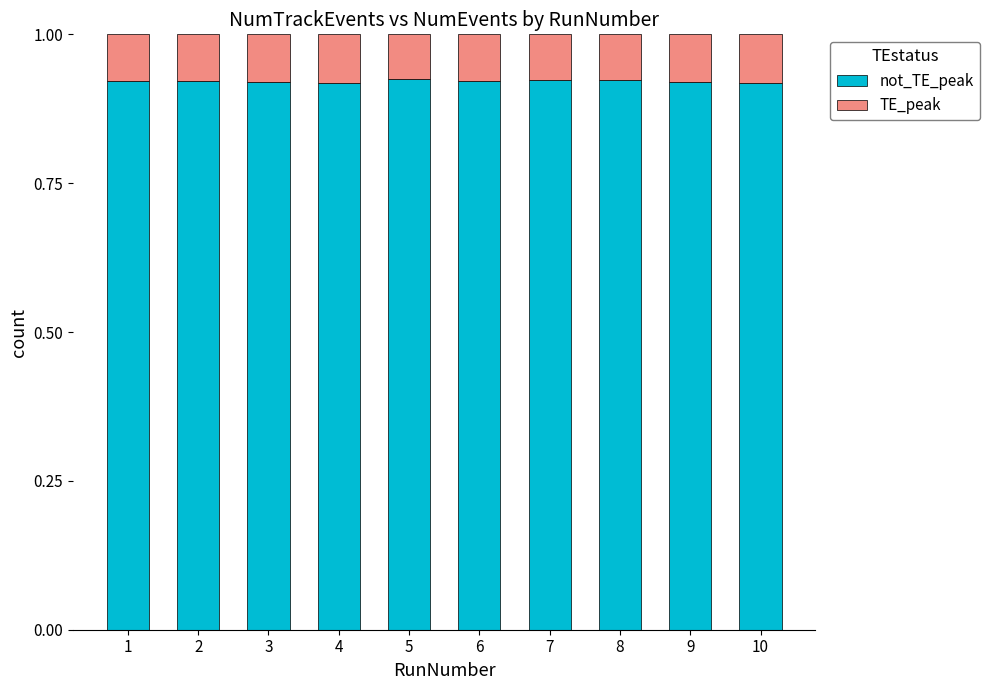

What is the total value across all series at 2?

1.0